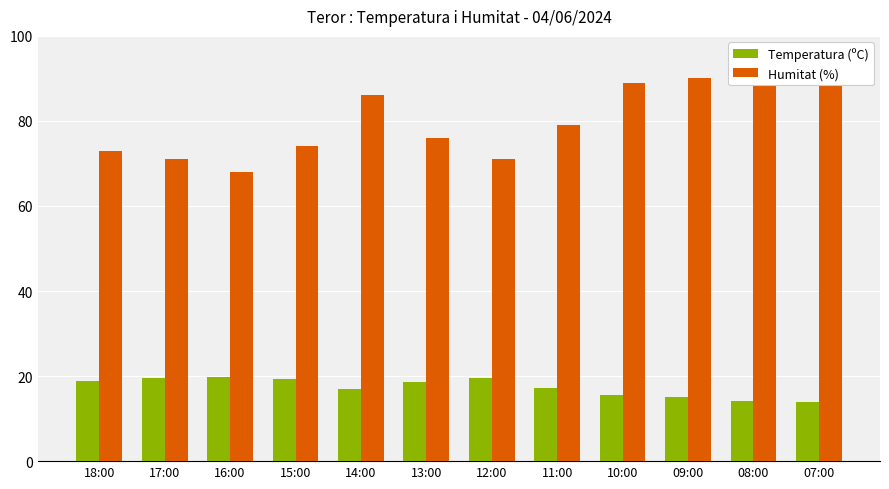

Reading right to left, list all the values displayed in this chart.

Temperatura (ºC): 13.9	14.2	15.0	15.5	17.3	19.5	18.7	17.0	19.2	19.9	19.5	18.9
Humitat (%): 95.0	92.0	90.0	89.0	79.0	71.0	76.0	86.0	74.0	68.0	71.0	73.0